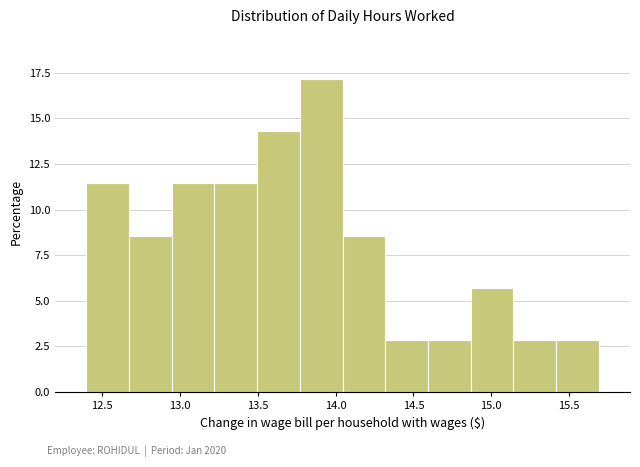

Reading left to right, transcribe this chart: for each bar, give the range it covers on the x-axis and its height. Neither the bar edges nor the heights are printed on the chart, so give them approximately, as read against the axes.

12.40 to 12.65: 11.5
12.65 to 12.95: 8.5
12.95 to 13.20: 11.5
13.20 to 13.50: 11.5
13.50 to 13.75: 14.5
13.75 to 14.05: 17.0
14.05 to 14.30: 8.5
14.30 to 14.60: 3.0
14.60 to 14.85: 3.0
14.85 to 15.15: 5.5
15.15 to 15.40: 3.0
15.40 to 15.70: 3.0